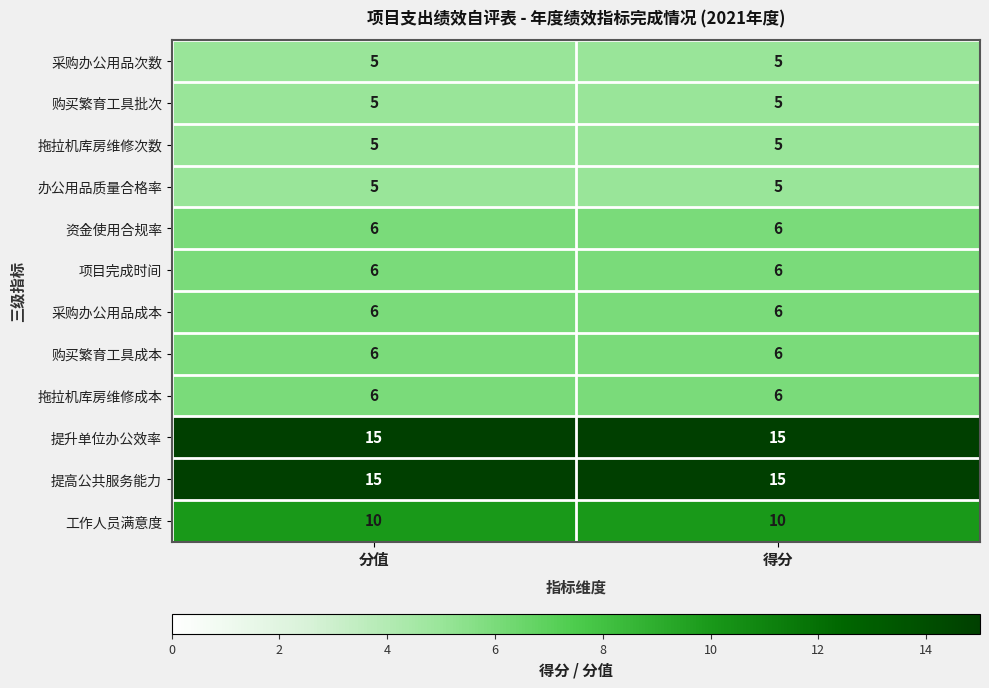

What value does the 拖拉机库房维修次数 series have at 得分?

5